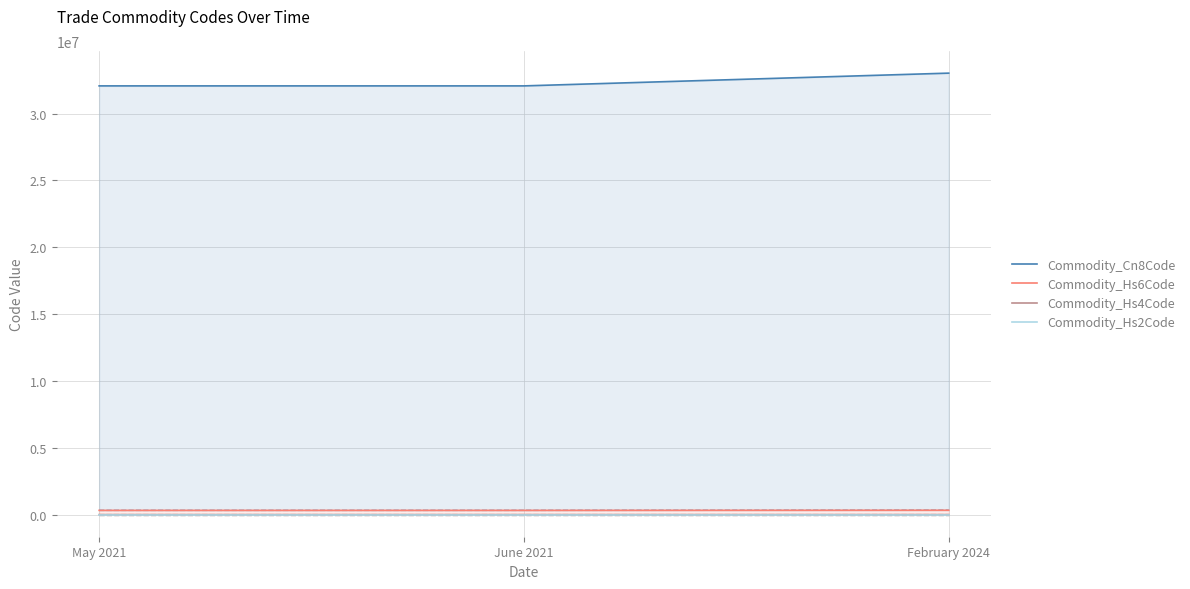

What is the minimum value shown in the chart?

32